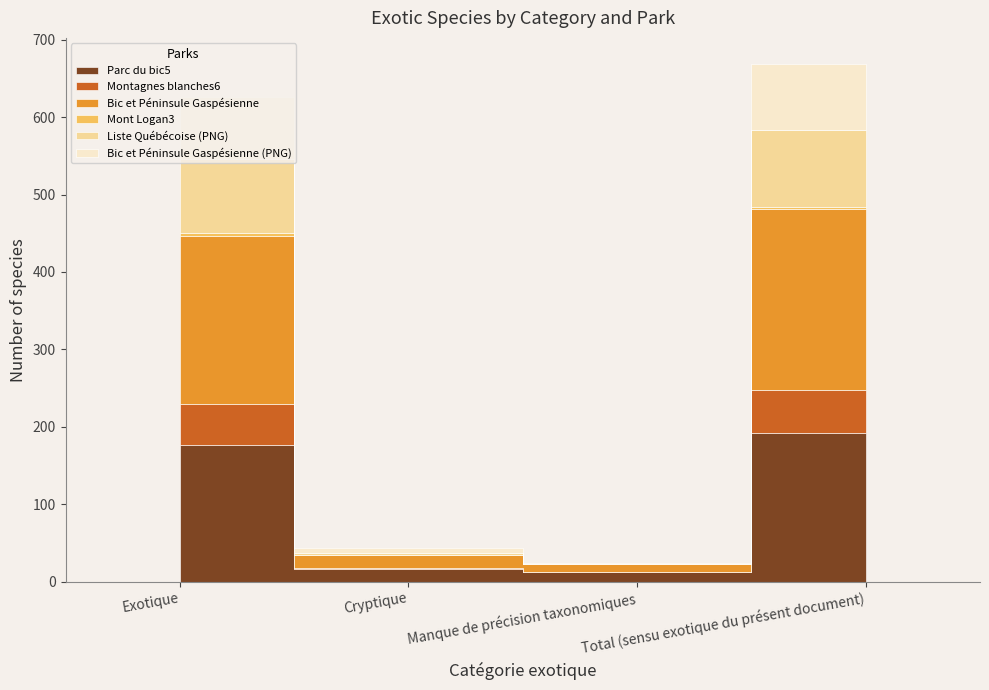

What is the value of the Bic et Péninsule Gaspésienne point at the 2nd from the left?

17